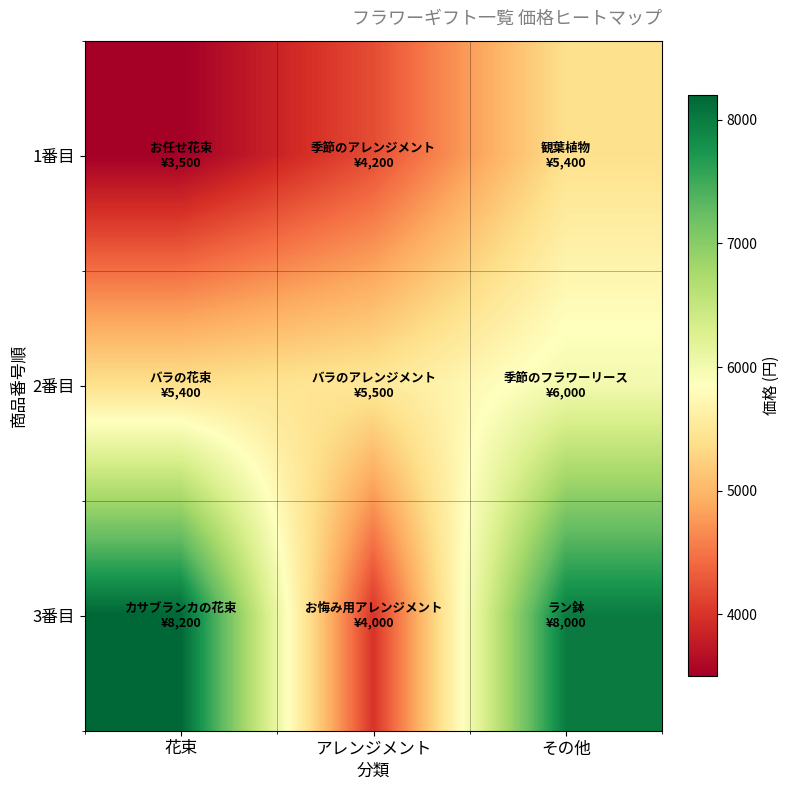

Which series has the largest total across all categories?

3番目